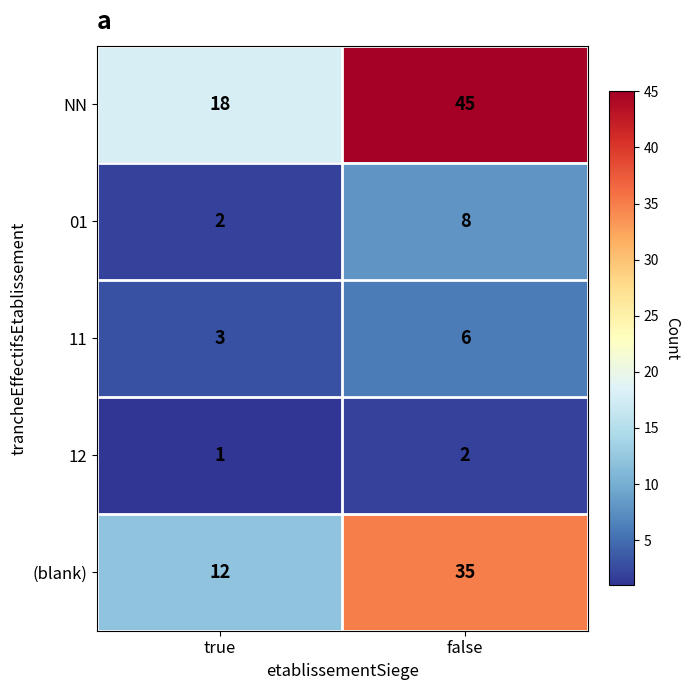

Where is 11 nearest to the value 4?

true